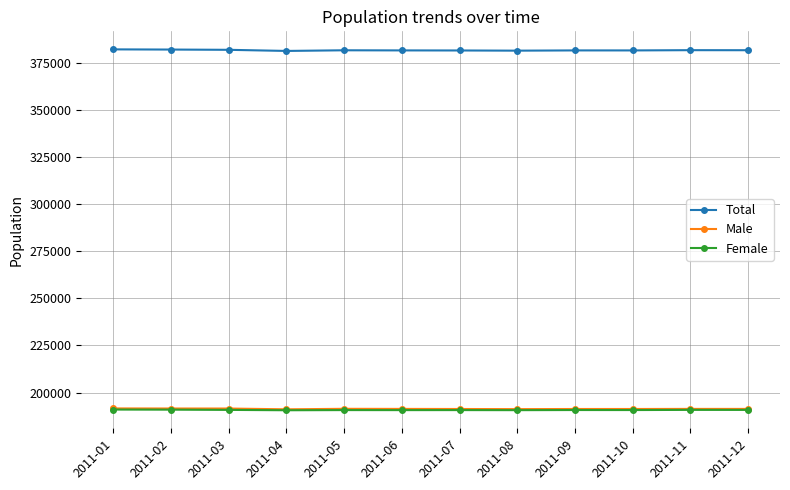

What is the difference between the maximum and minimum values in the Female series?

364